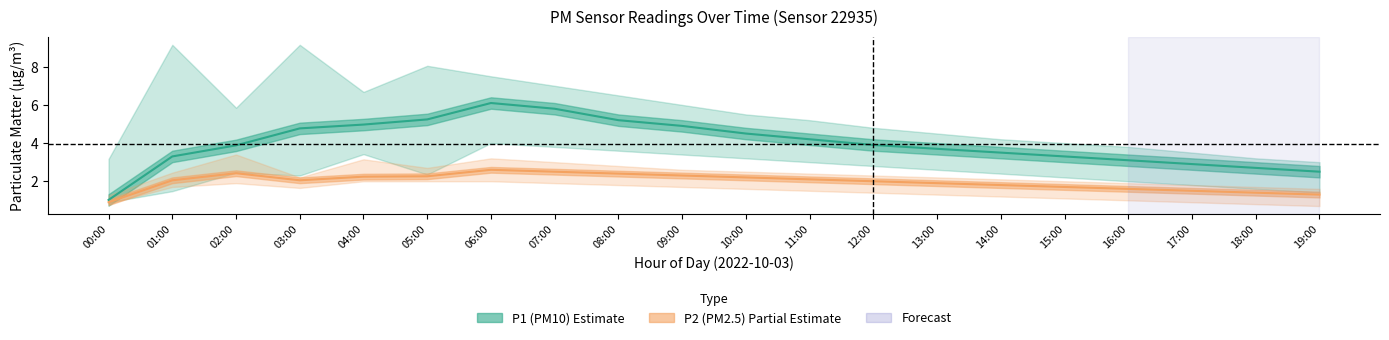

Which category has the lowest value across all series?

00:00